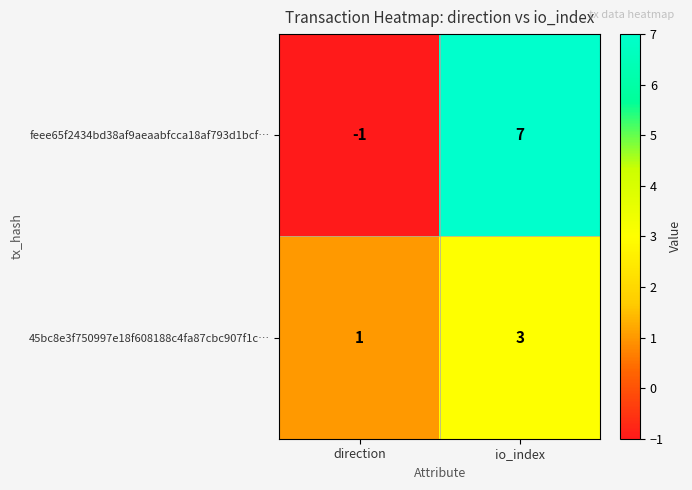

List the series in order of their overall mean, highest first.

feee65f2434bd38af9aeaabfcca18af793d1bcf…, 45bc8e3f750997e18f608188c4fa87cbc907f1c…